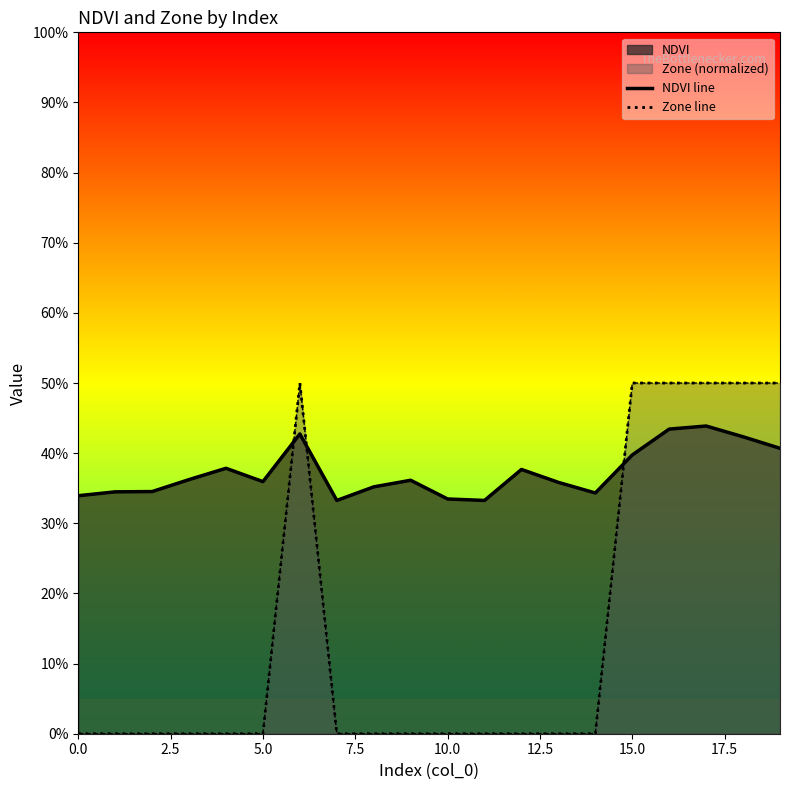

True or false: Zone line has a value of 0.0 at 12.

True